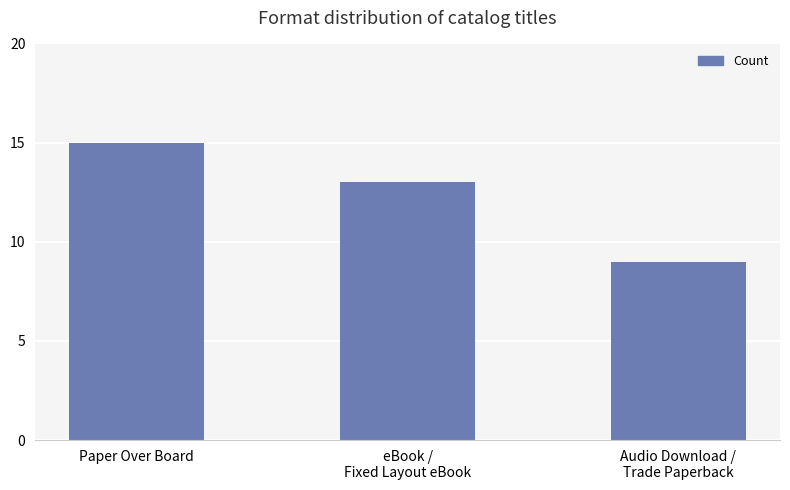

How many values are between 9 and 15?

3